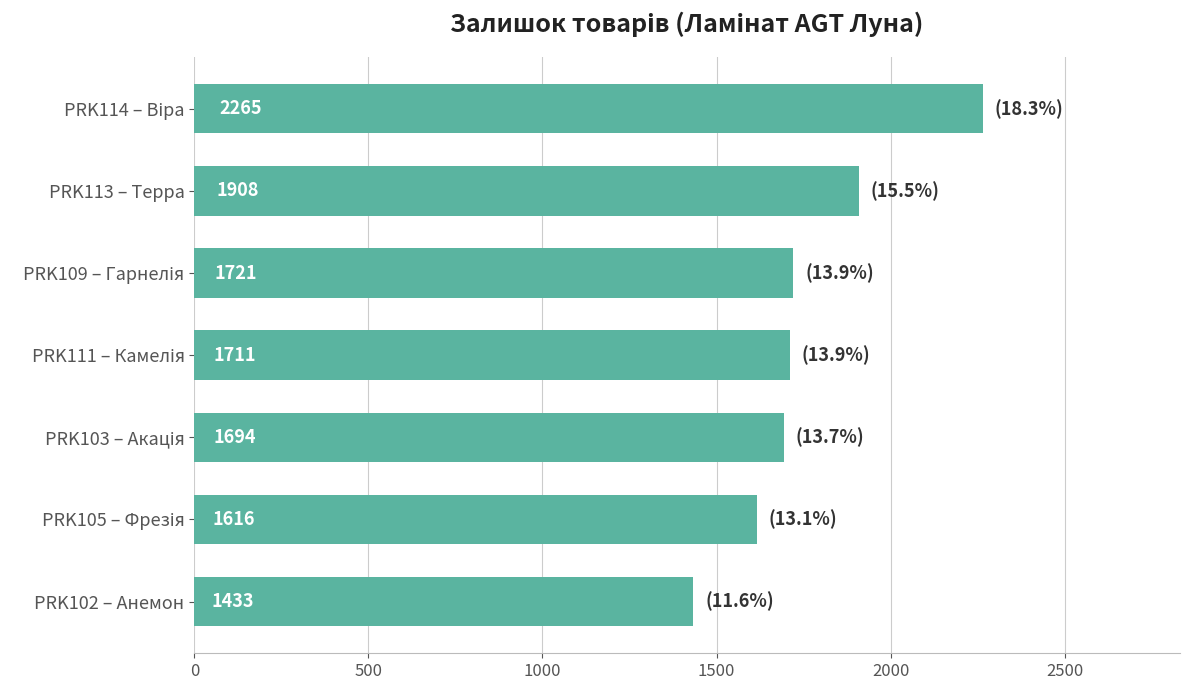

Where is the data nearest to the value 1849?

PRK113 – Терра